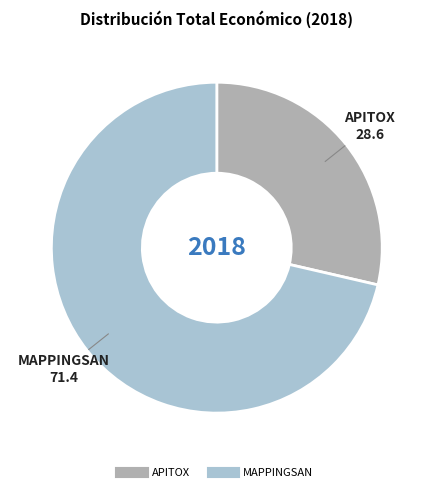

The MAPPINGSAN slice represents 71% of the pie. True or false?

True